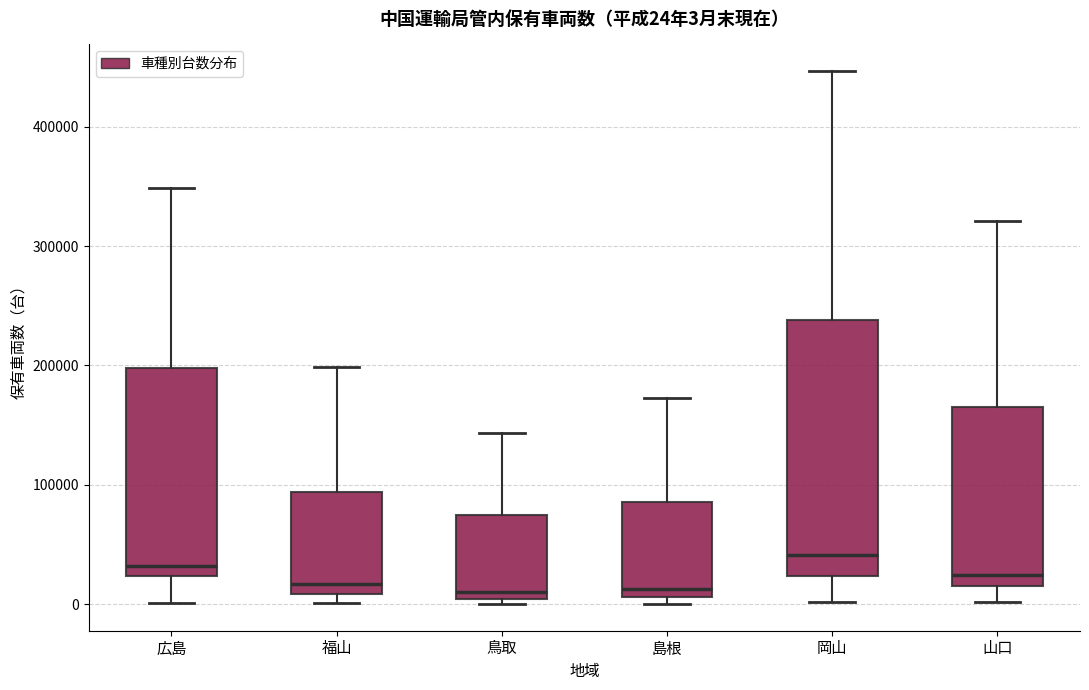

Comparing the boxes themselves (not the whiskers), which one is the tallest?

岡山